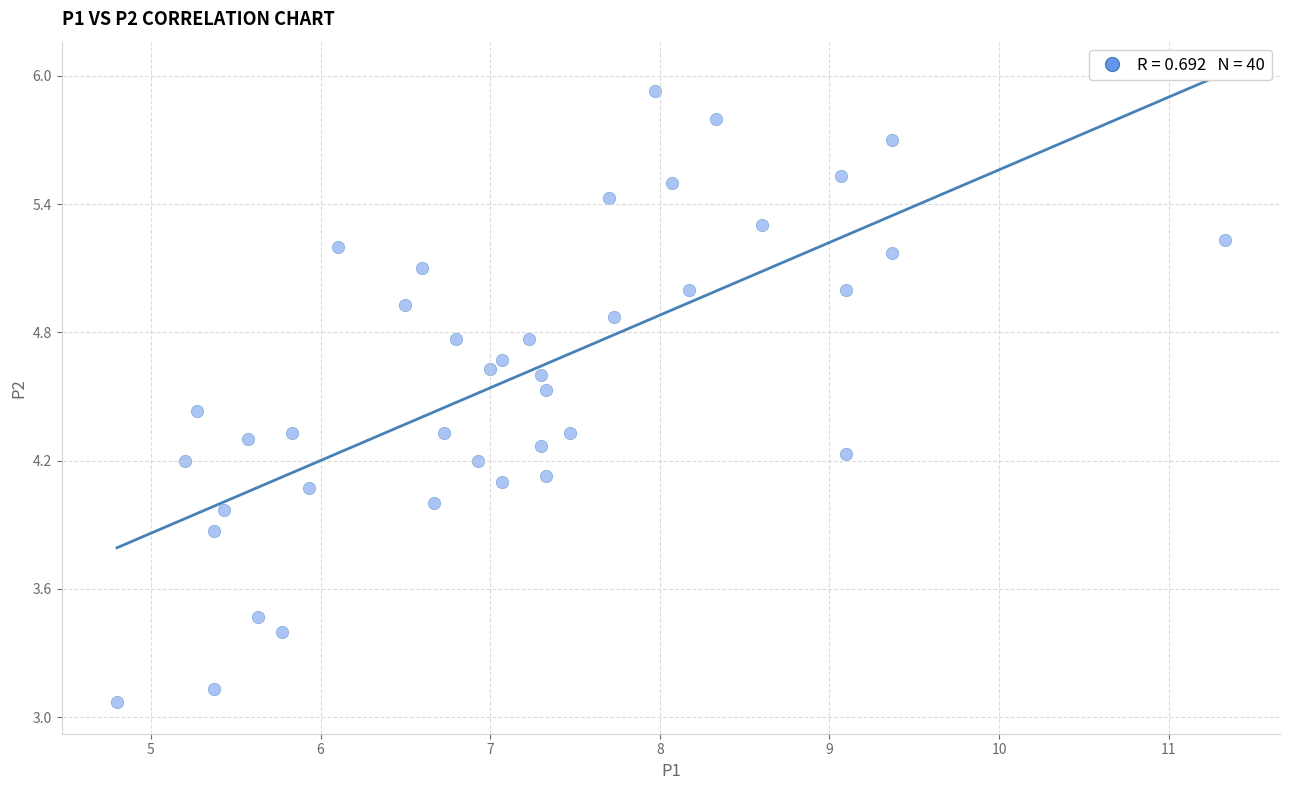

What is the range of Y values (max minus min)?

2.9